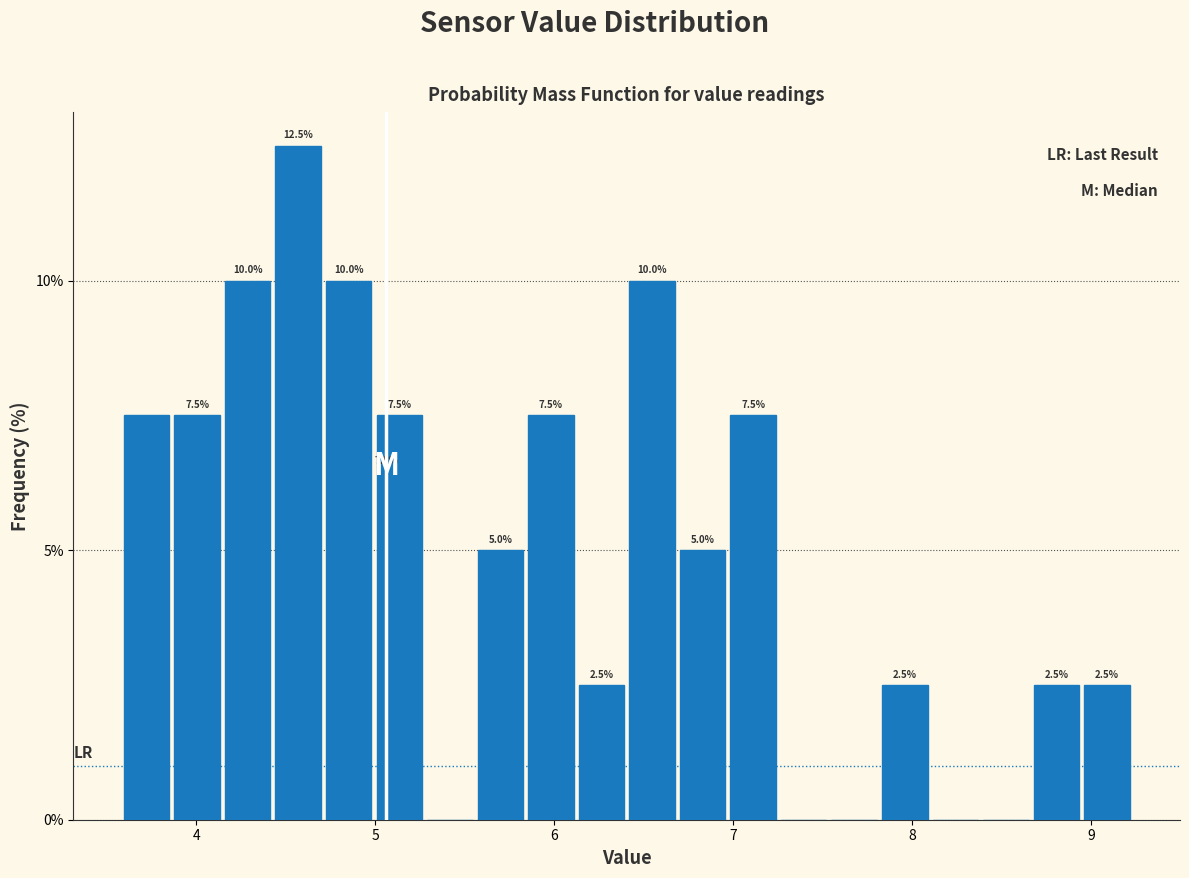

Around what value on the x-axis is the tallest bar? Give the approximate position of its centre, as read against the axis.

4.6